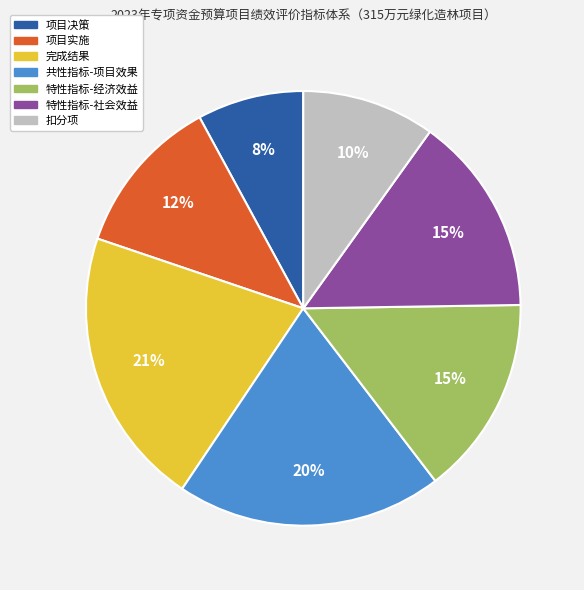

True or false: 特性指标-社会效益 accounts for 15% of the total.

True